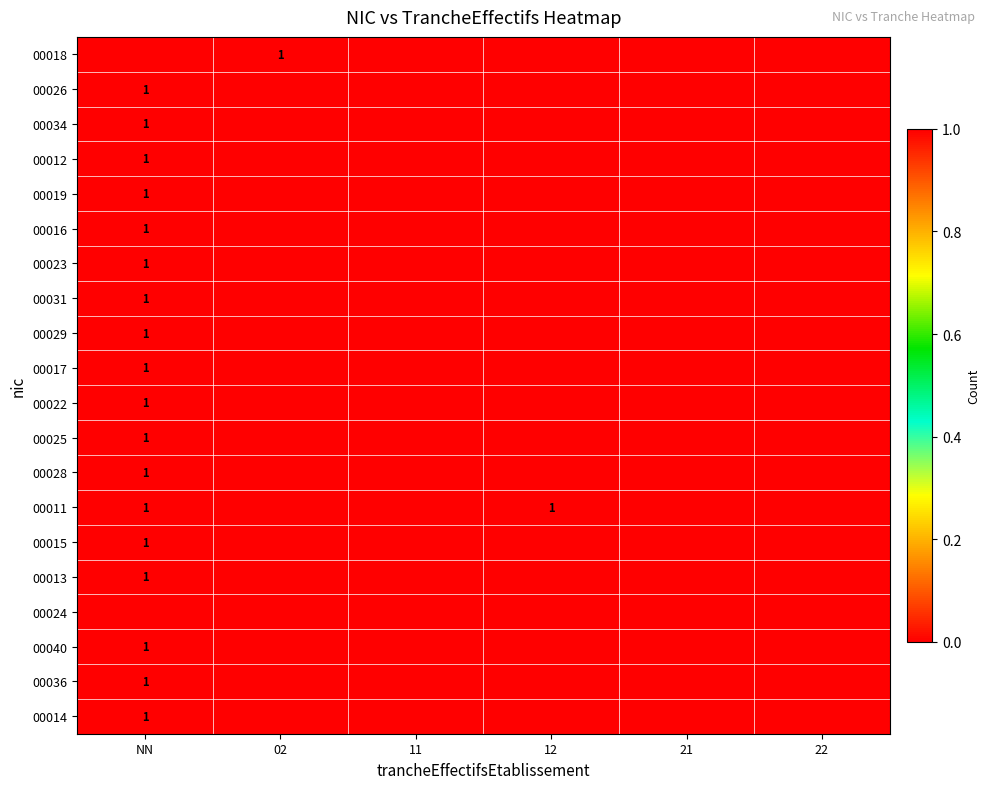

What is the total value across all series at 12?

1